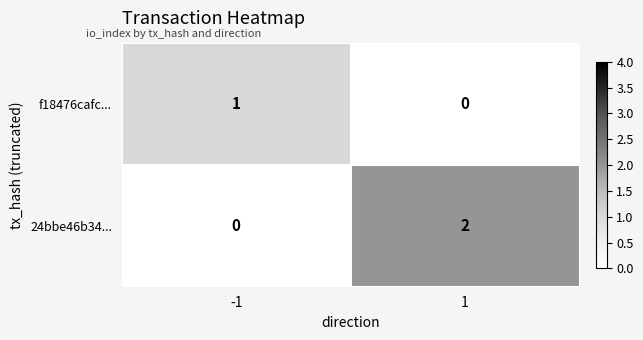

True or false: 24bbe46b34... has a value of 2 at 1.

True